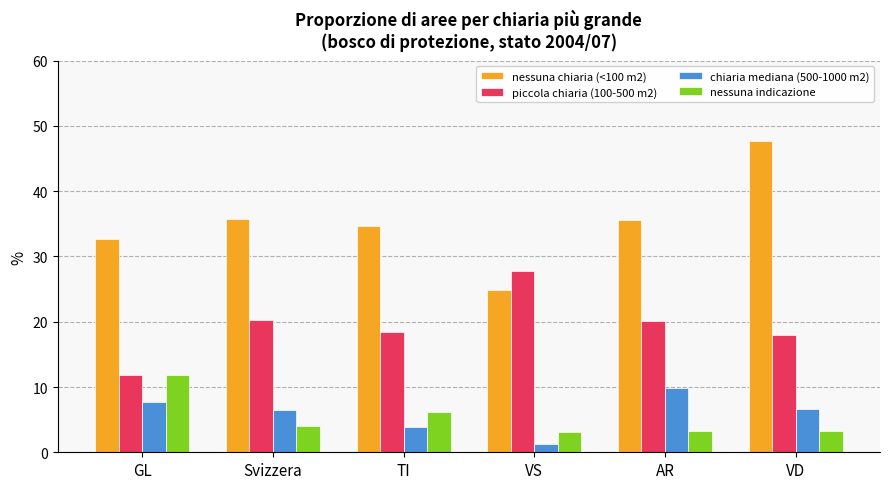

Count the number of data series in this chart.

4